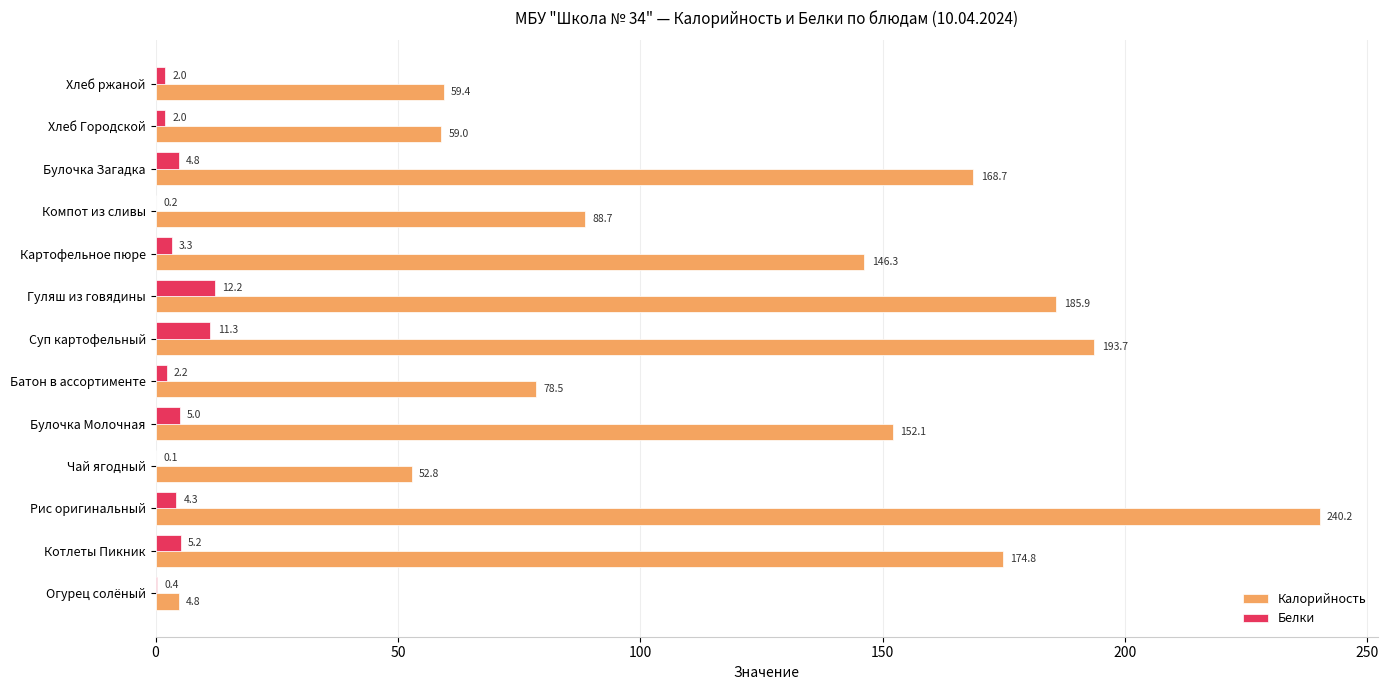

What are all the series names shown in the legend?

Калорийность, Белки